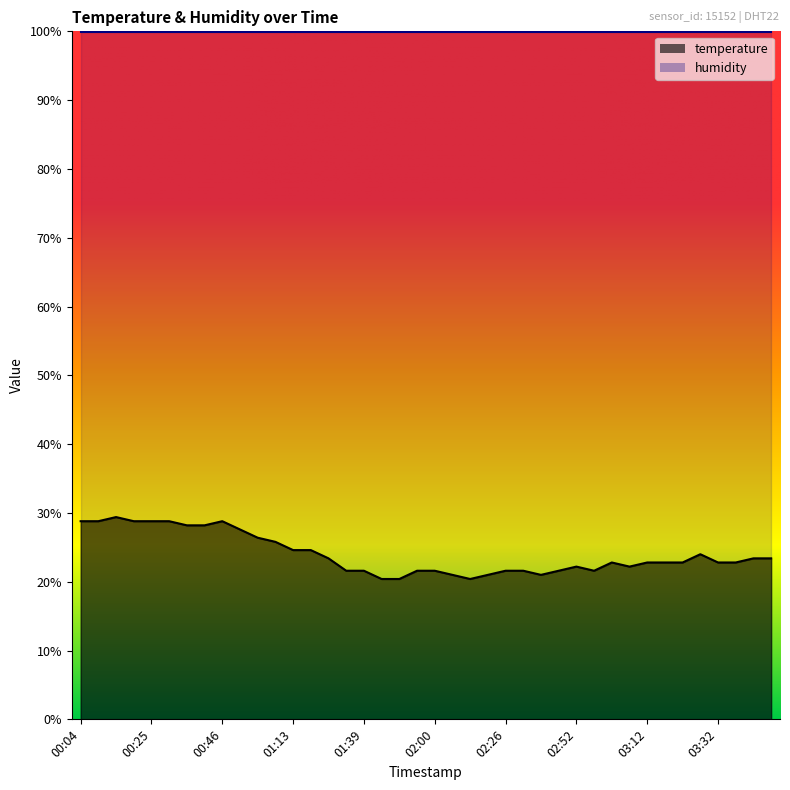

Which has a higher value, 03:02 or 03:37?

03:02